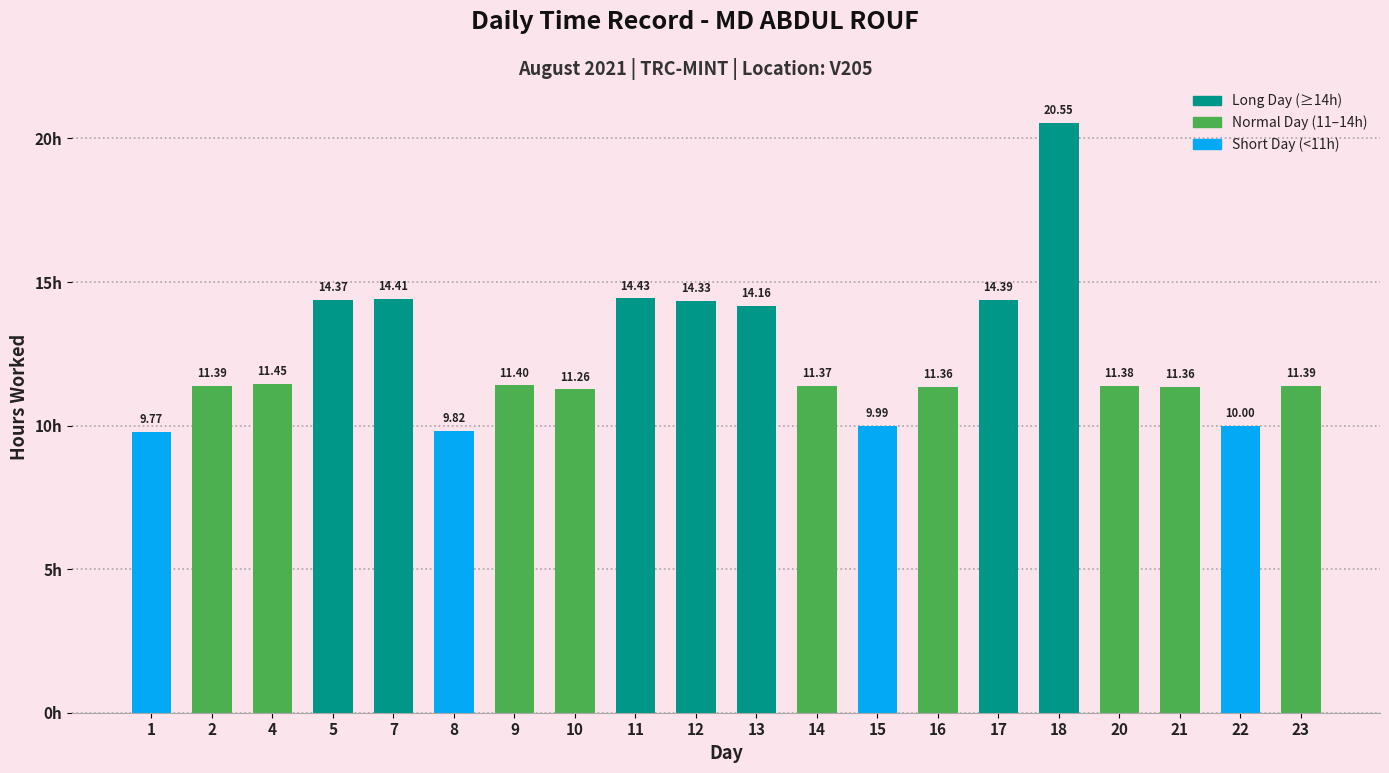

What is the sum of all values?

248.6